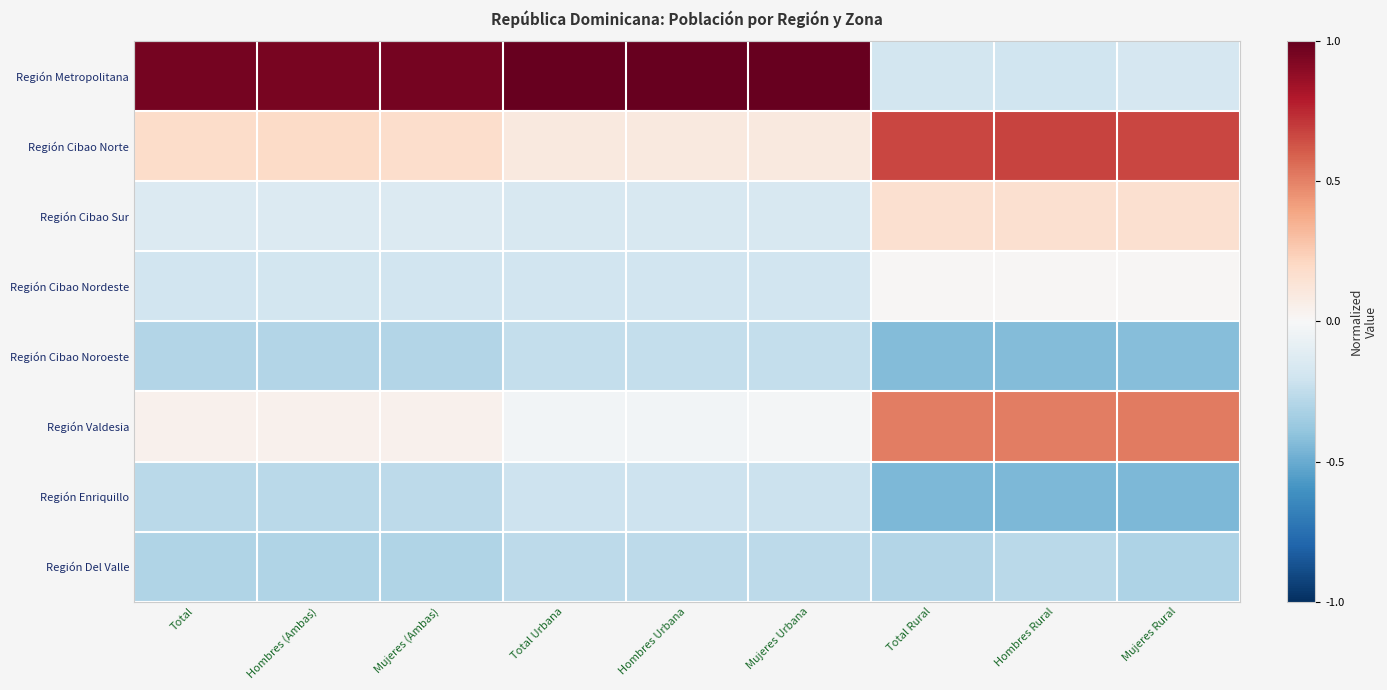

What is the maximum value shown in the chart?

1.0